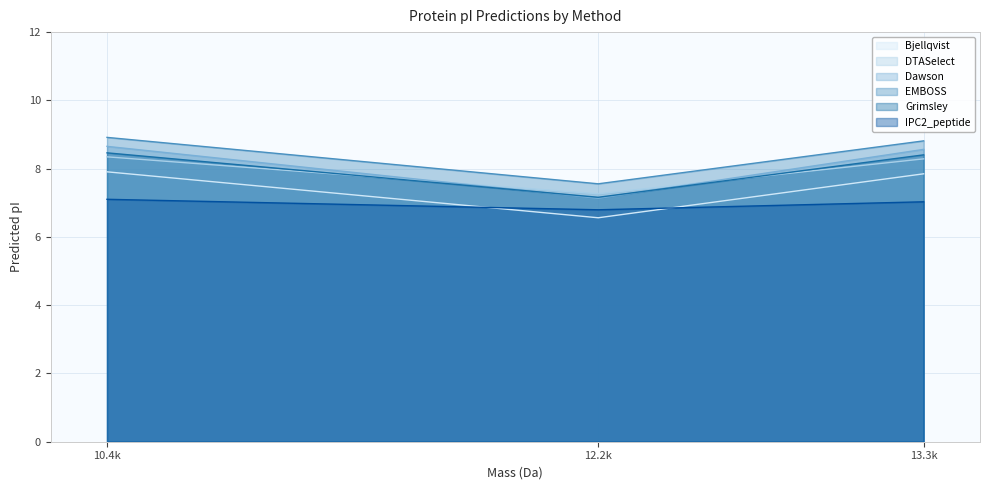

List the series in order of their peak value, lowest first.

IPC2_peptide, Bjellqvist, DTASelect, Grimsley, Dawson, EMBOSS